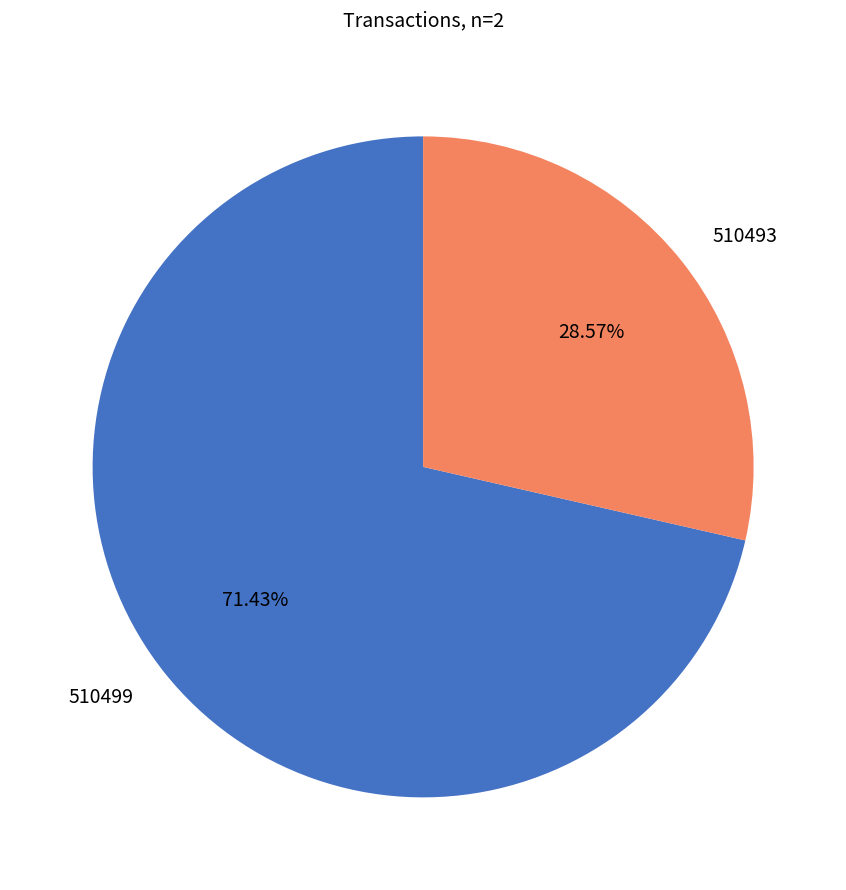

What percentage do 510493 and 510499 together represent?

100.0%